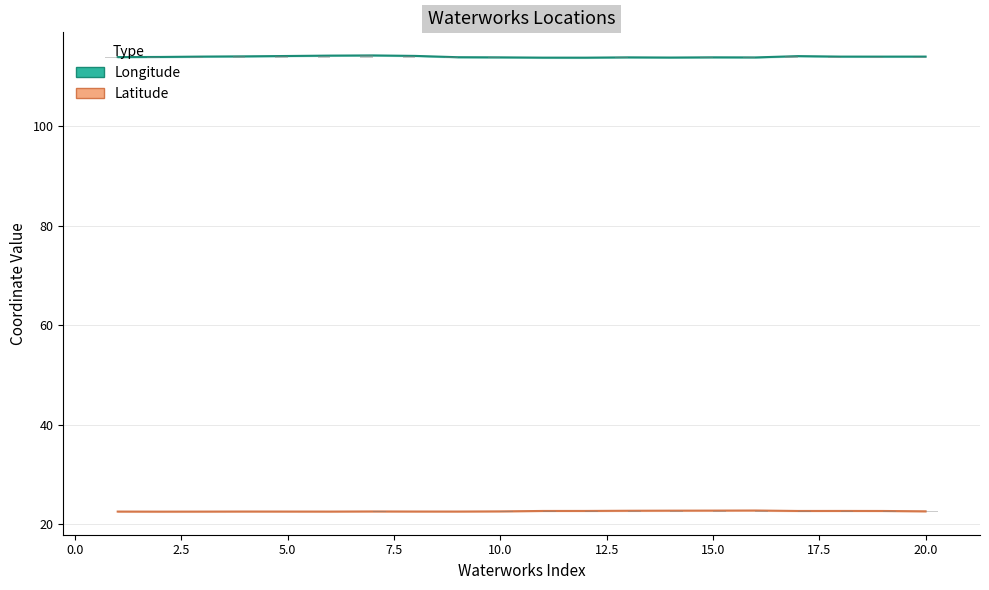

List the series in order of their overall mean, highest first.

Longitude, Latitude